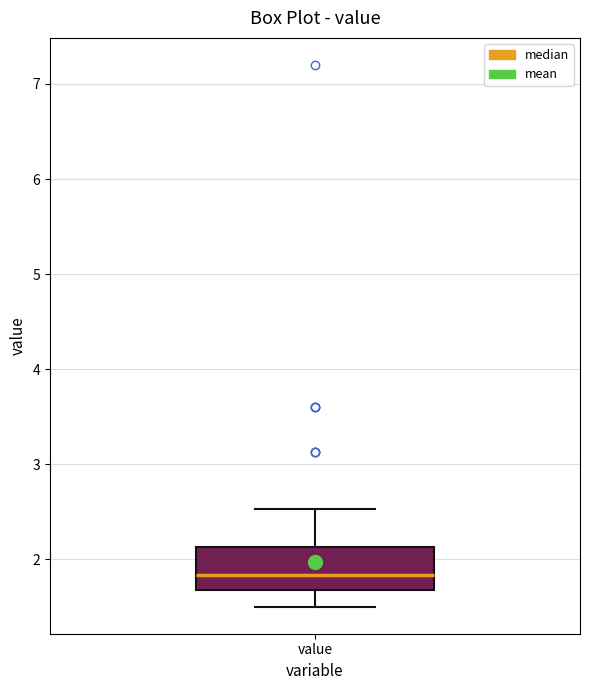

Read this box plot against the y-axis: the position of the median line, the range covered by the box, and the ends of both whiskers. The values are not printed on the chart, so give them approximately, as read against the axis.

median 1.8, box 1.7 to 2.1, whiskers 1.5 to 2.5